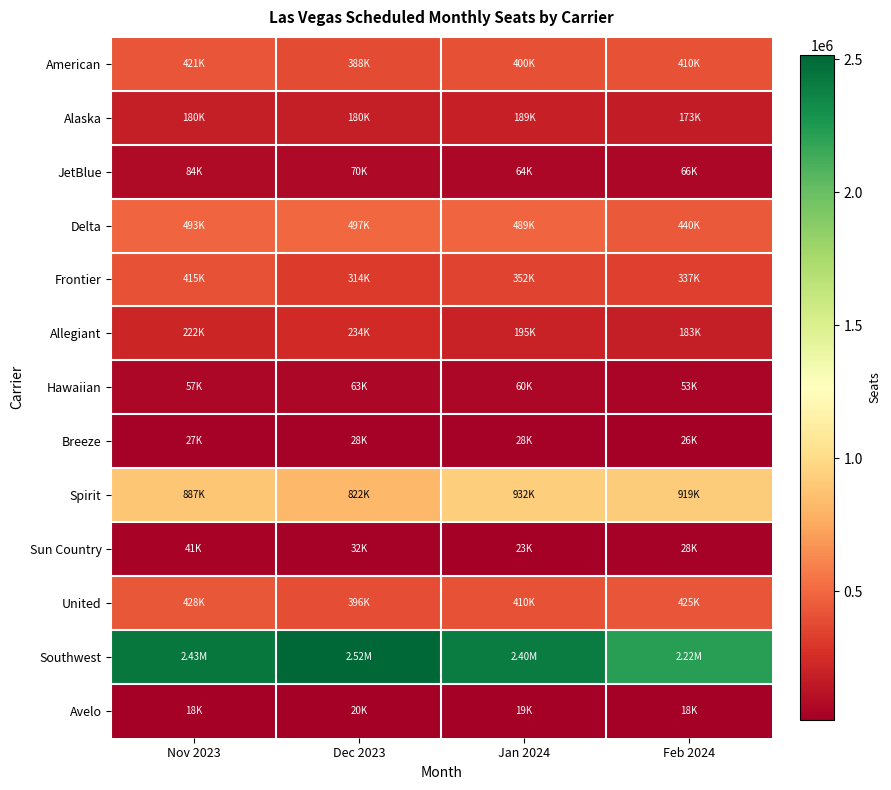

Reading left to right, what are all the values shown in this chart?

American: Nov 2023=420868	Dec 2023=388448	Jan 2024=400008	Feb 2024=409950
Alaska: Nov 2023=179967	Dec 2023=179593	Jan 2024=188852	Feb 2024=172582
JetBlue: Nov 2023=83905	Dec 2023=70008	Jan 2024=64200	Feb 2024=66196
Delta: Nov 2023=492682	Dec 2023=497405	Jan 2024=489189	Feb 2024=439936
Frontier: Nov 2023=414864	Dec 2023=313940	Jan 2024=352232	Feb 2024=336740
Allegiant: Nov 2023=221844	Dec 2023=234348	Jan 2024=194844	Feb 2024=182544
Hawaiian: Nov 2023=57488	Dec 2023=63148	Jan 2024=59812	Feb 2024=53218
Breeze: Nov 2023=27400	Dec 2023=28222	Jan 2024=27948	Feb 2024=26304
Spirit: Nov 2023=886761	Dec 2023=821868	Jan 2024=932140	Feb 2024=918786
Sun Country: Nov 2023=40548	Dec 2023=32364	Jan 2024=23064	Feb 2024=27528
United: Nov 2023=428361	Dec 2023=396345	Jan 2024=409543	Feb 2024=425085
Southwest: Nov 2023=2433651	Dec 2023=2516414	Jan 2024=2403696	Feb 2024=2215524
Avelo: Nov 2023=18476	Dec 2023=20264	Jan 2024=18774	Feb 2024=17582